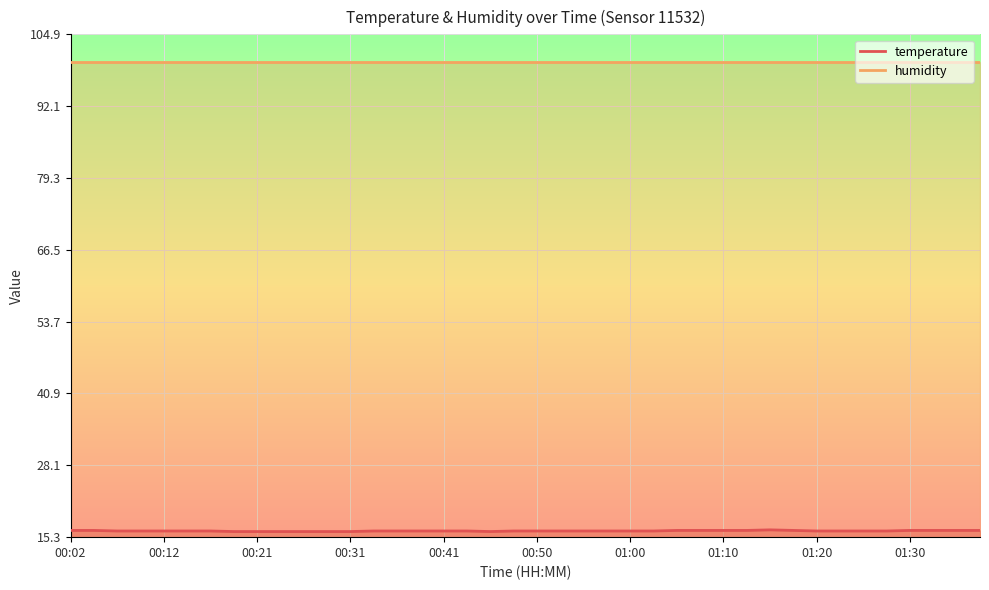

Between 14 and 29, which is larger?

29